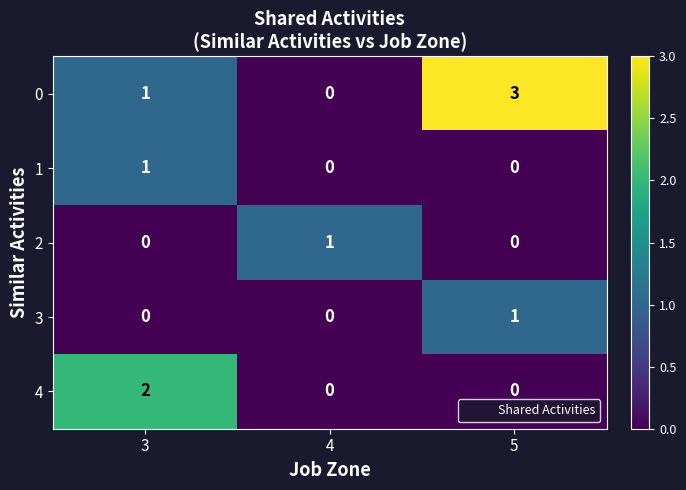

What is the total value across all series at 3?

4